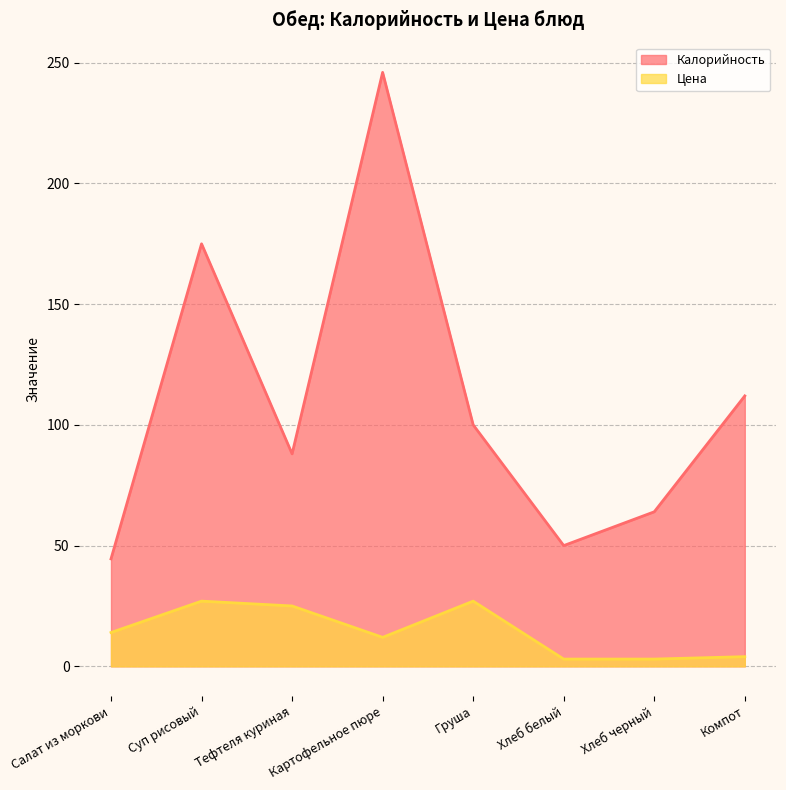

Rank the categories by Цена value from highest to lowest.

Суп рисовый, Груша, Тефтеля куриная, Салат из моркови, Картофельное пюре, Компот, Хлеб белый, Хлеб черный